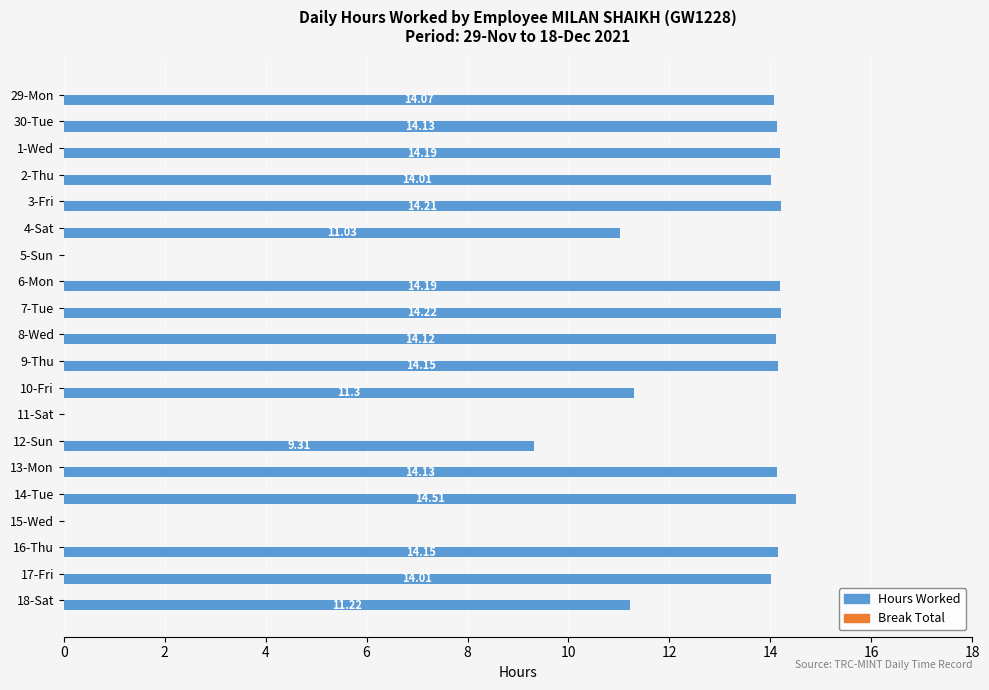

What is the change in value from 2-Thu to 10-Fri?

-2.7